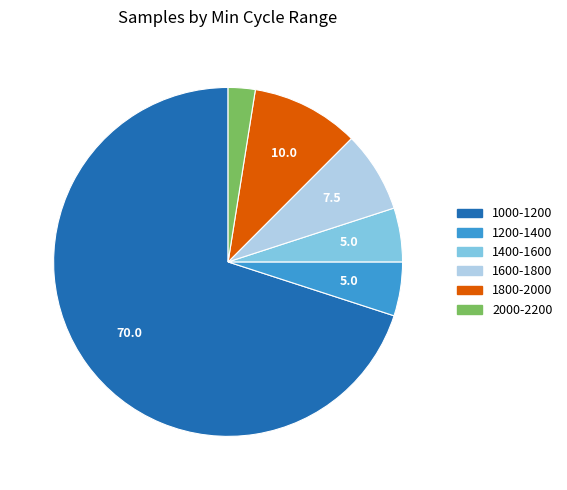

Which slice represents more than half of the pie?

1000-1200